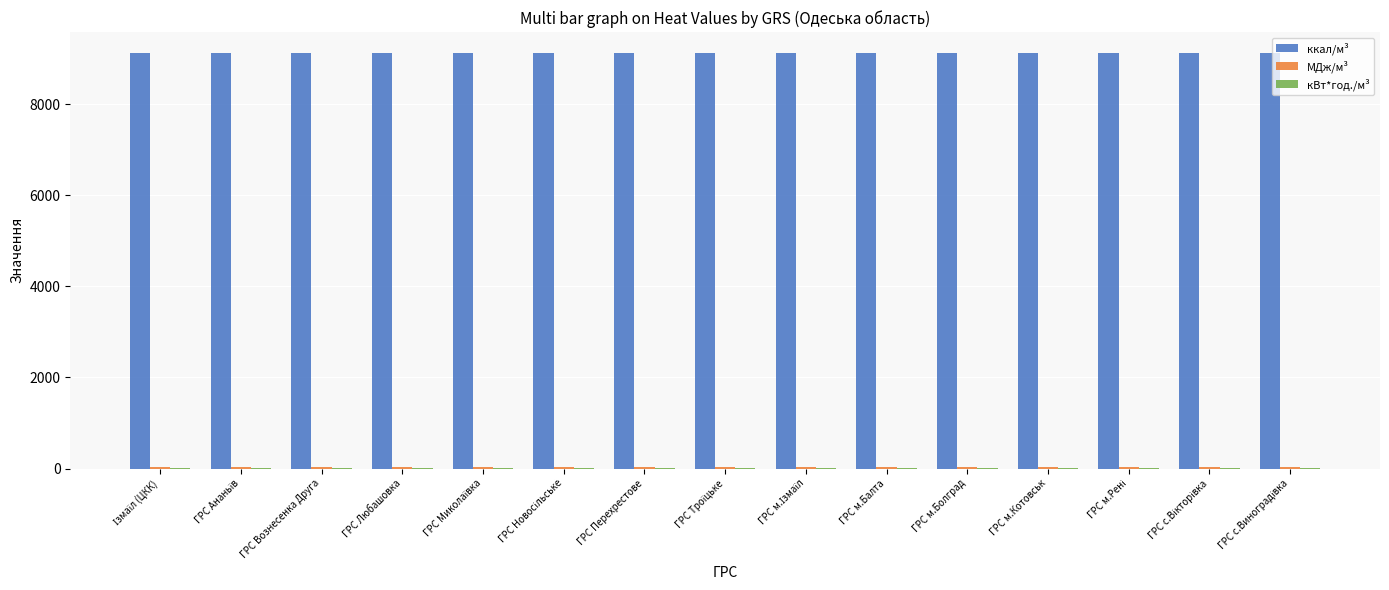

What is the greatest value displayed?

9124.2